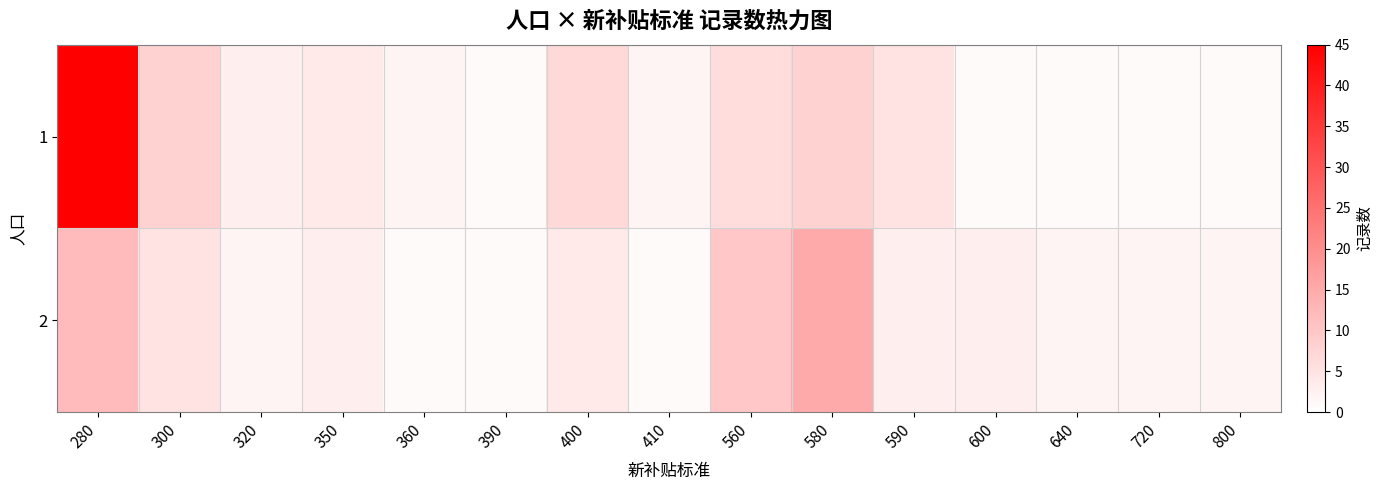

Count the number of data series in this chart.

2